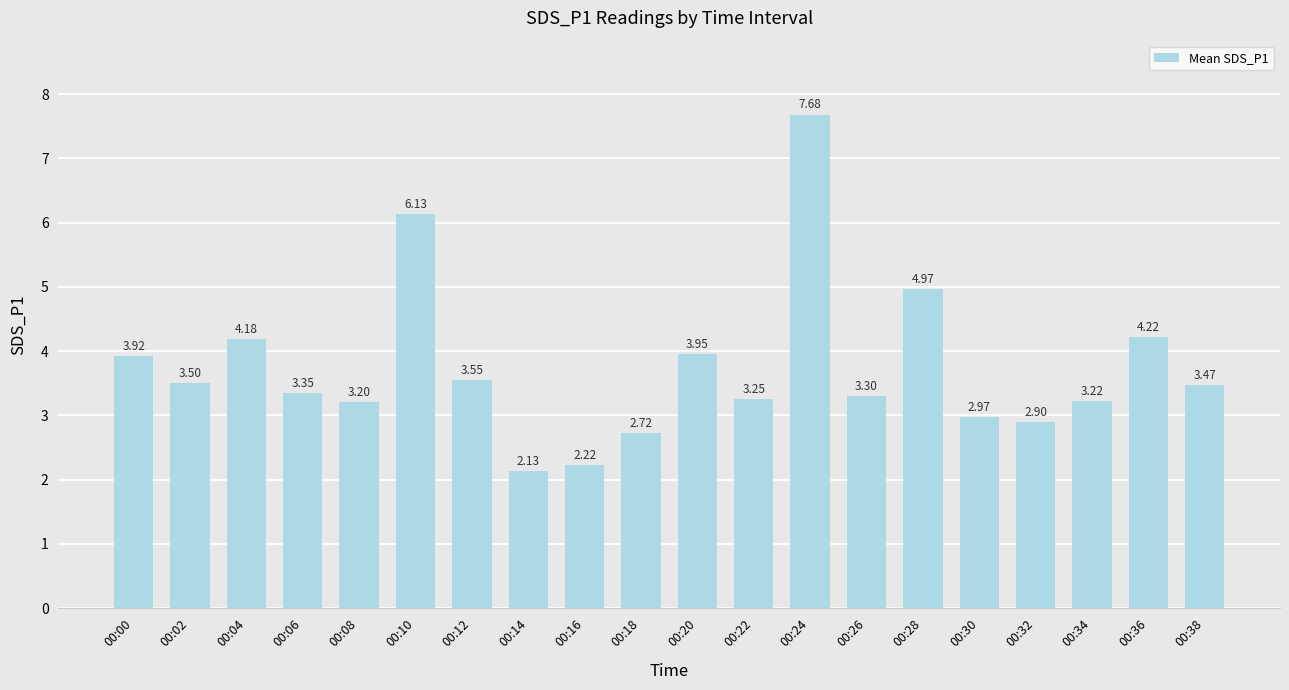

What is the sum of all values?

74.8